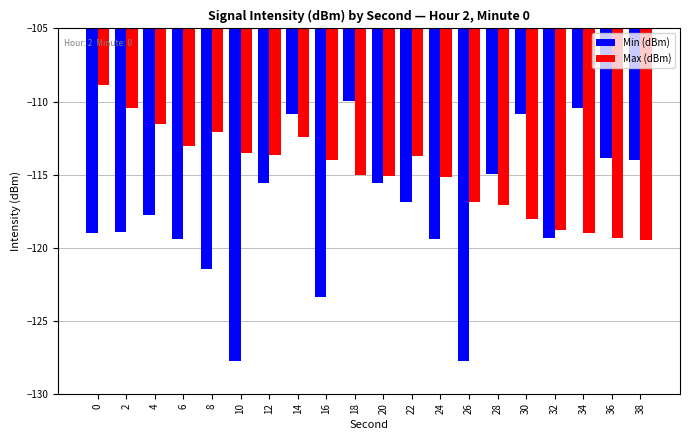

What is the spread (max minus min) of values at 14?

1.6